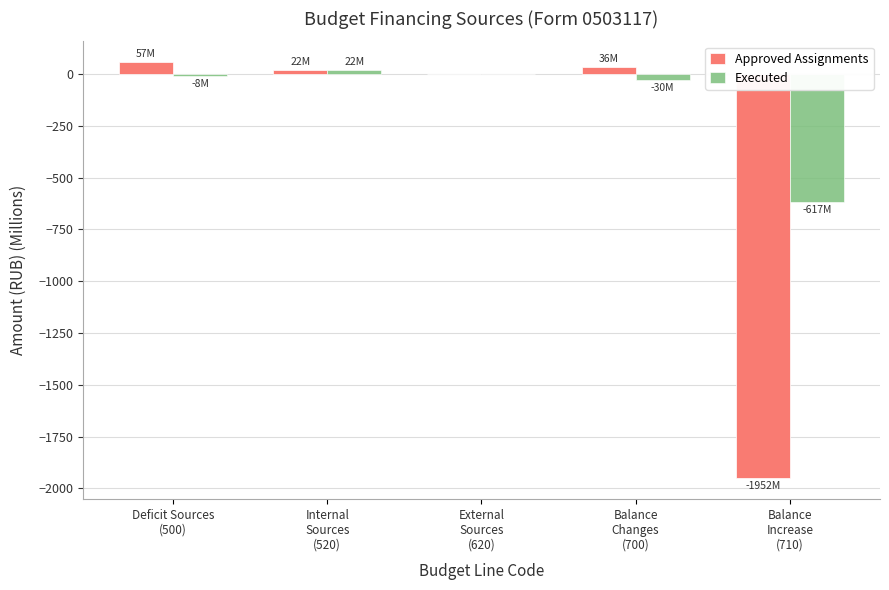

What is the sum of all Executed values?

-633.4